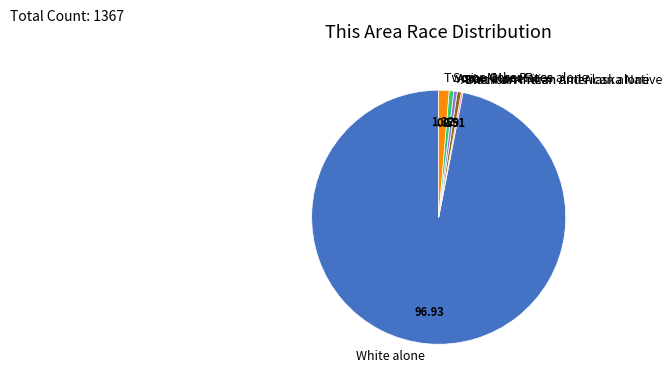

Does White alone represent more than half of the total?

Yes